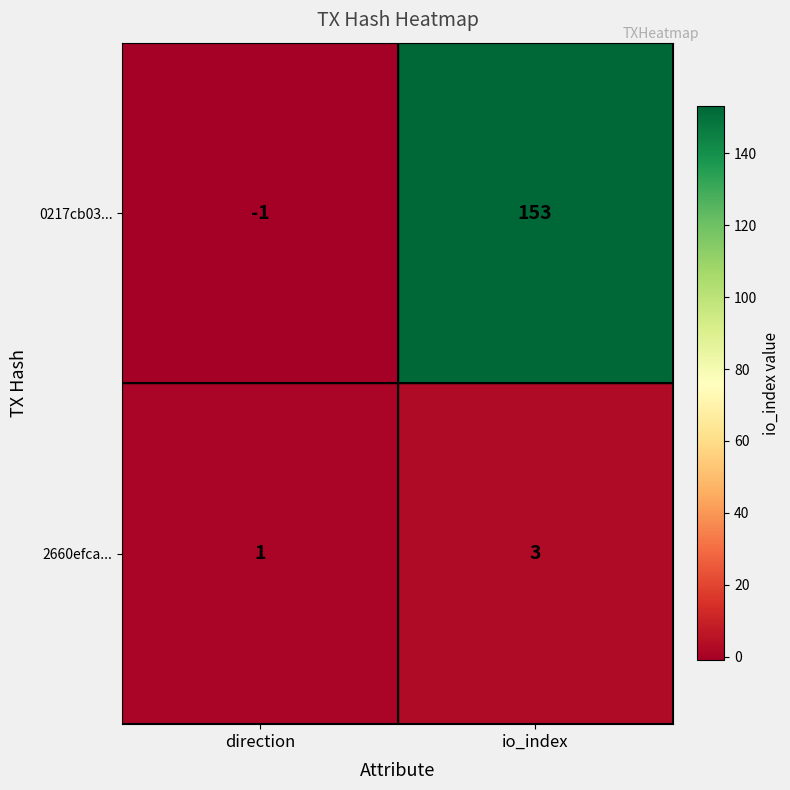

At which category does the chart reach its minimum across all series?

direction